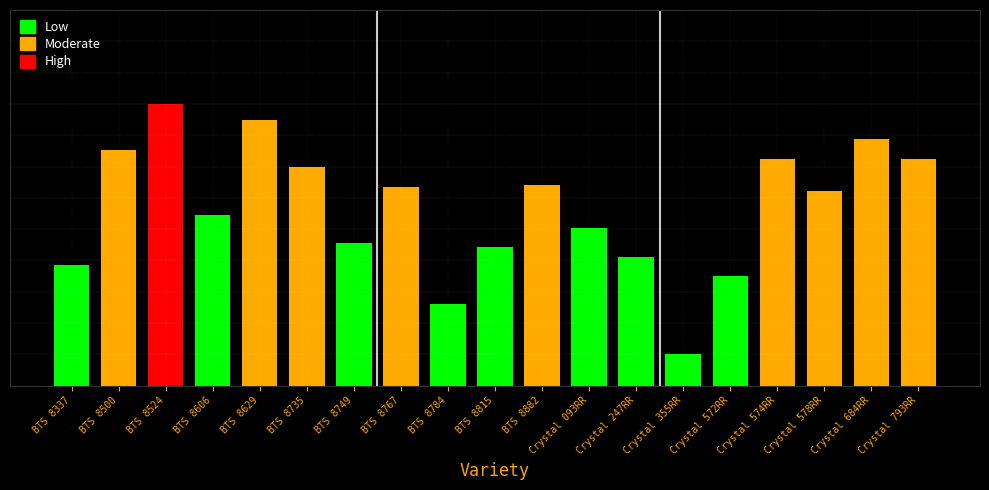

At which category does the chart reach its peak across all series?

BTS 8524